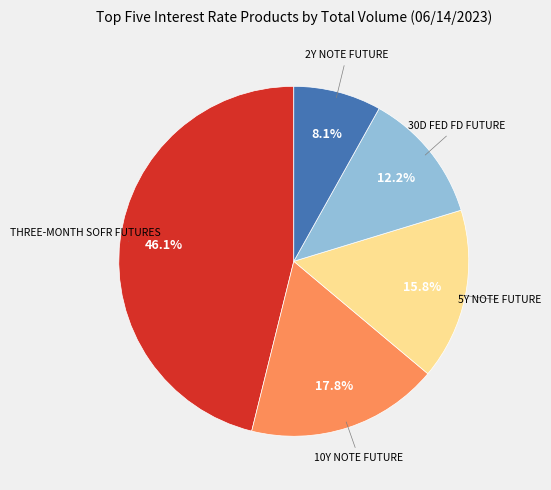

Is there any slice that represents more than half of the pie?

No